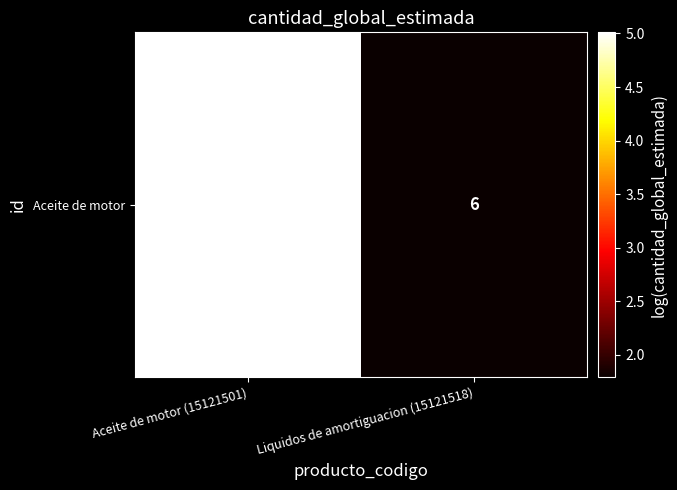

Reading left to right, transcribe all the data shown in this chart.

5.0	1.8